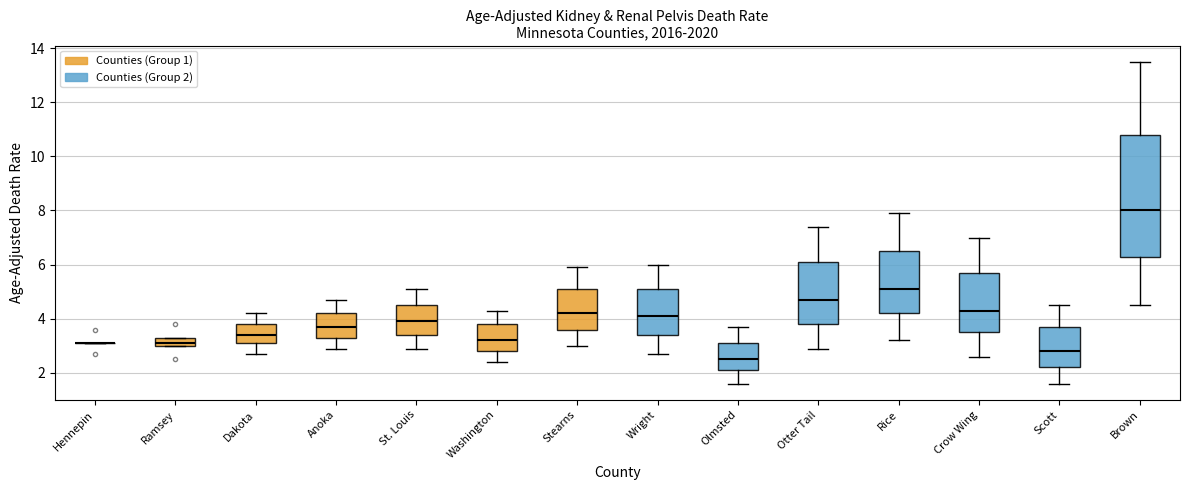

Where is the upper edge of the box for Stearns on the y-axis? The values are not printed on the chart, so give them approximately, as read against the axis.

5.2